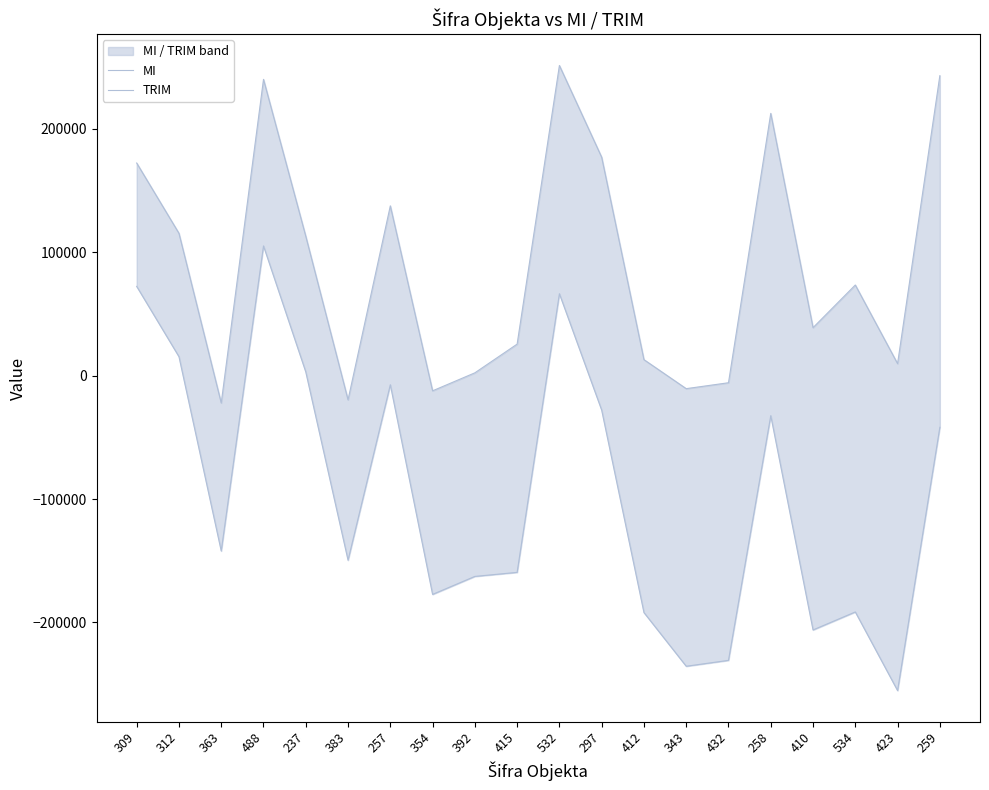

How many values in TRIM are above zero?

5